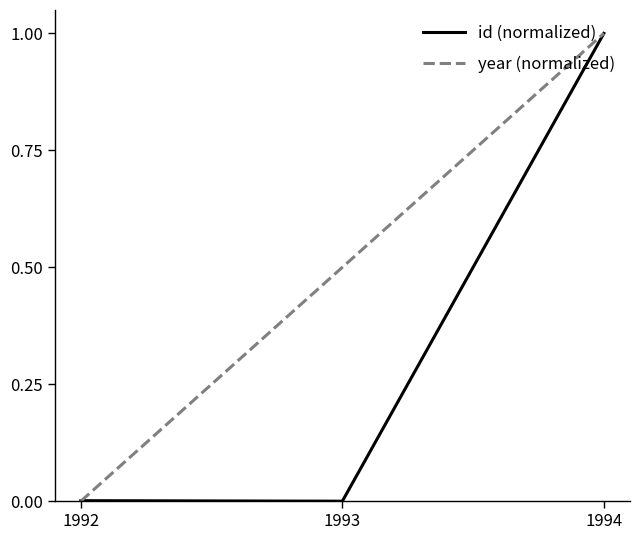

Count the number of categories in the chart.

3